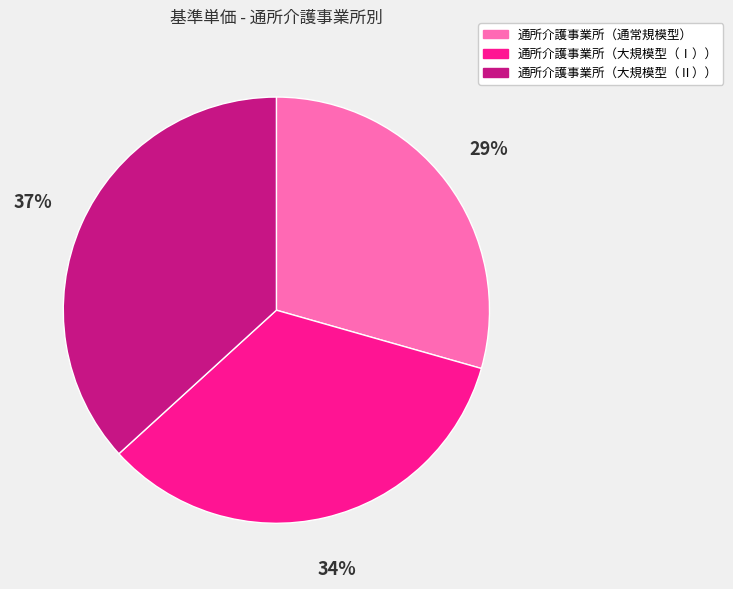

Is it true that 通所介護事業所（大規模型（Ⅰ）） is 26% of the pie?

False